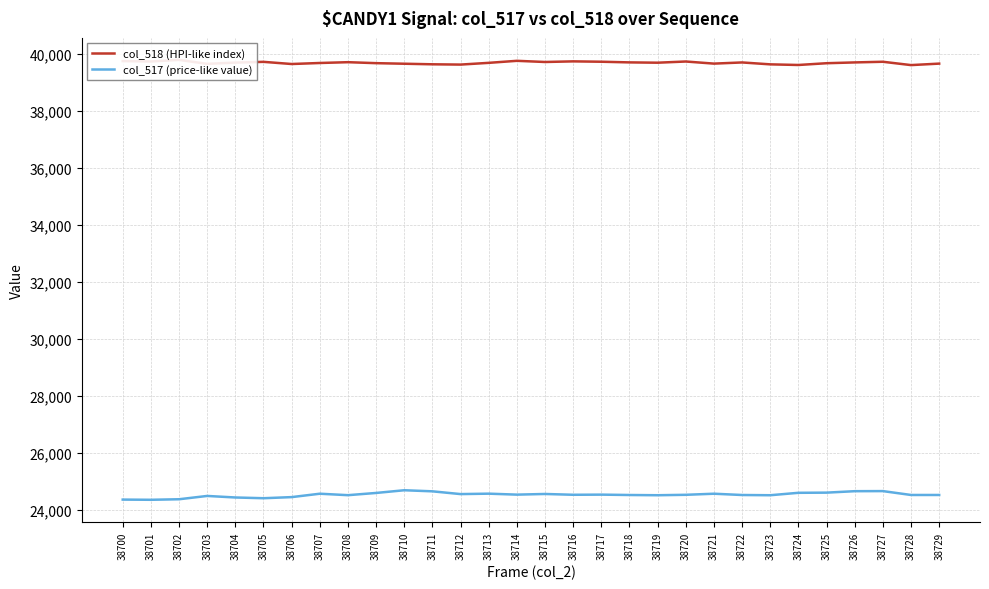

What is the sum of all col_518 (HPI-like index) values?

1190709